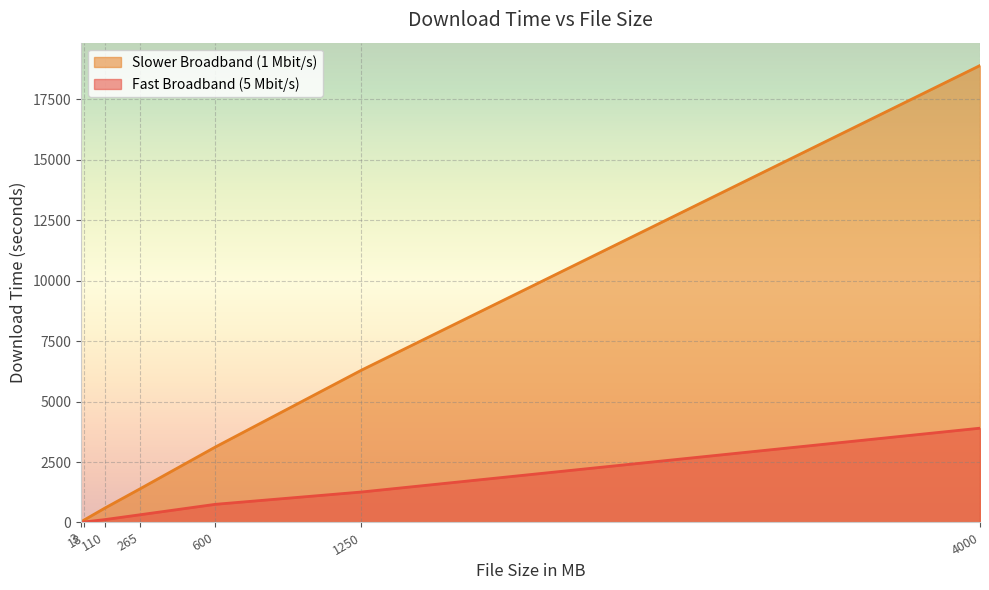

Rank the series by their maximum value, from highest to lowest.

Slower Broadband (1 Mbit/s), Fast Broadband (5 Mbit/s)